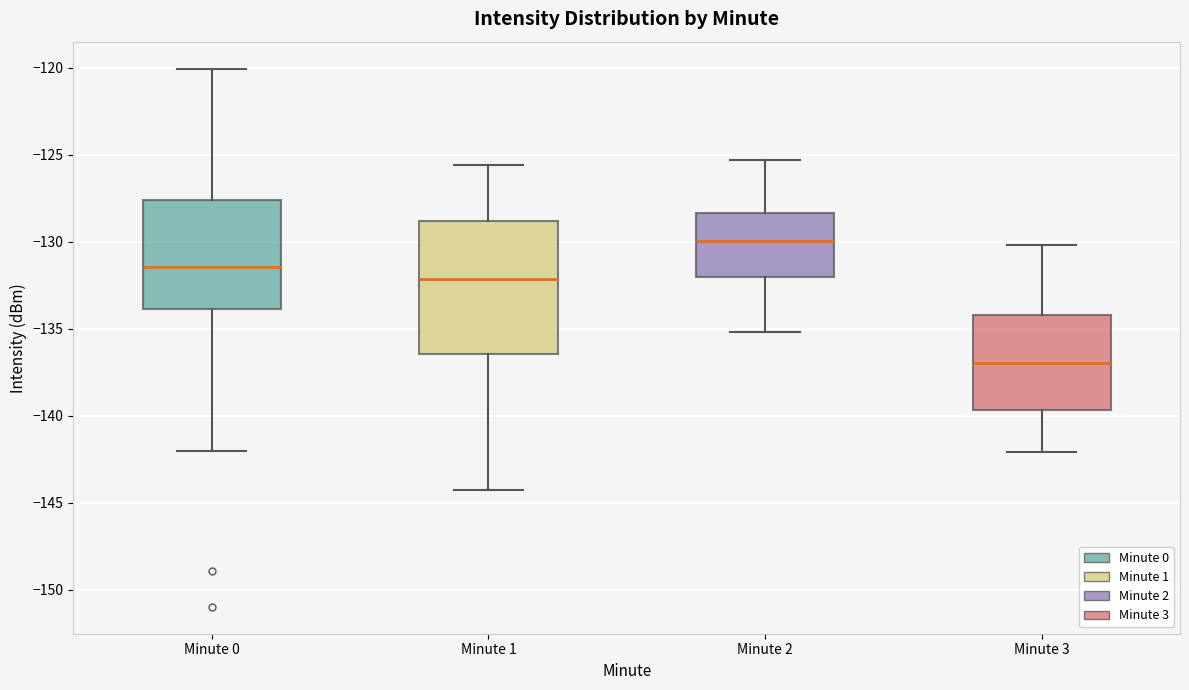

Which box's median line is the highest?

Minute 2